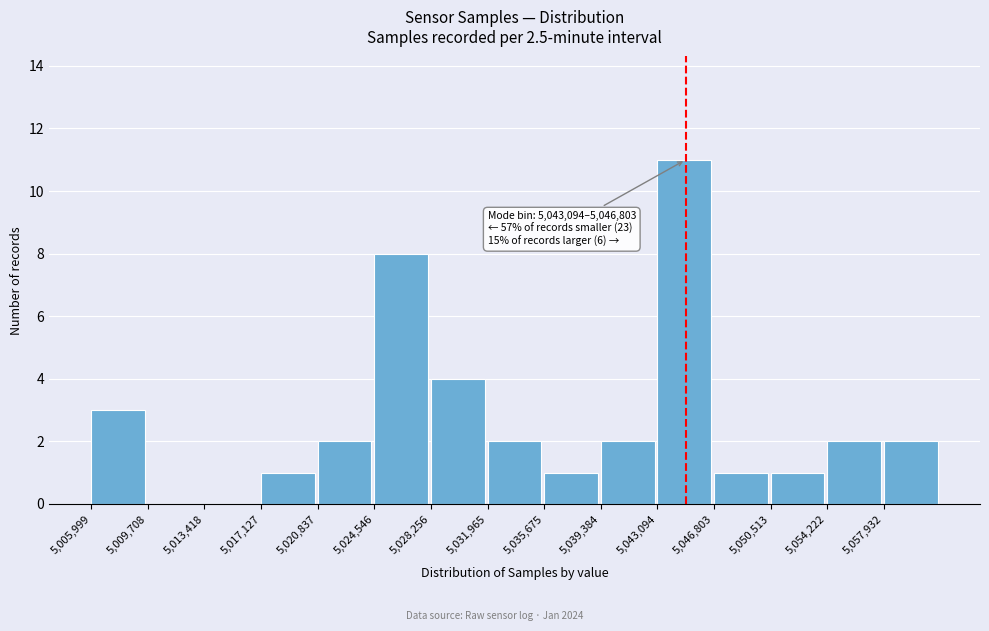

Which range on the x-axis has the tallest bar?

5043000 to 5047000